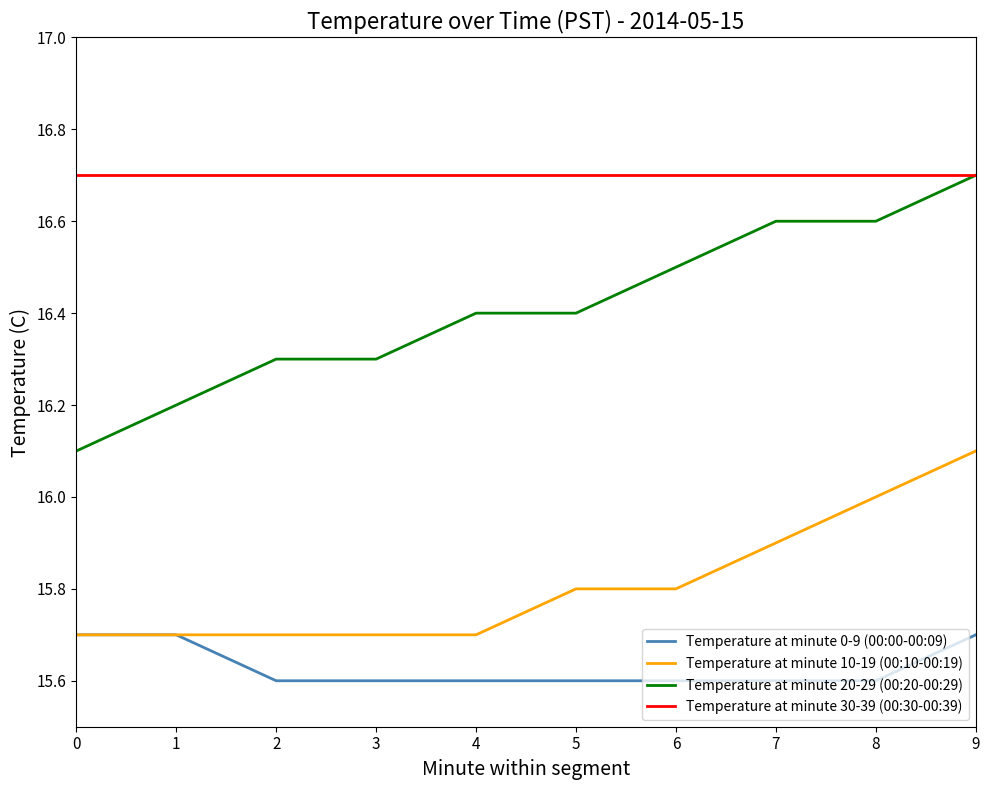

True or false: Temperature at minute 0-9 (00:00-00:09) and Temperature at minute 30-39 (00:30-00:39) intersect in this chart.

False